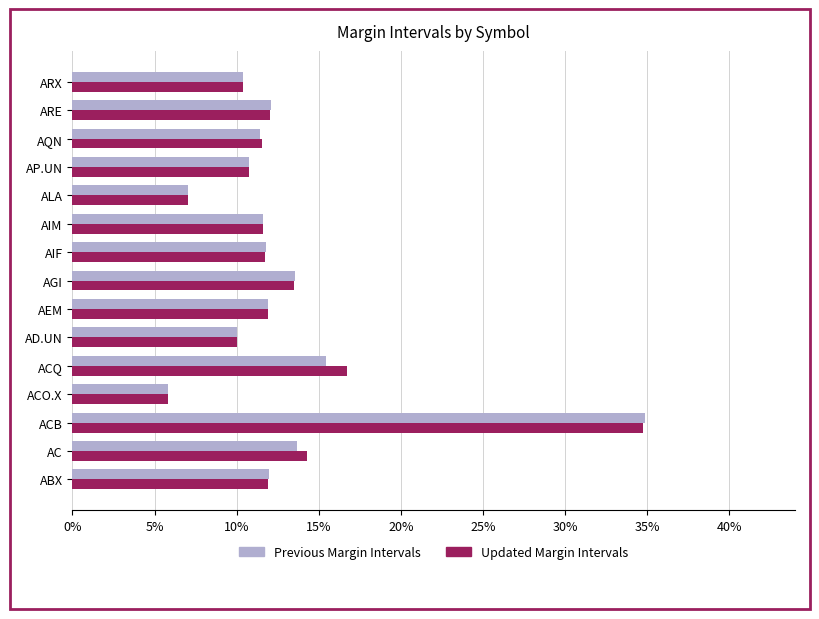

What is the value of the Previous Margin Intervals bar at the 8th from the left?

0.1